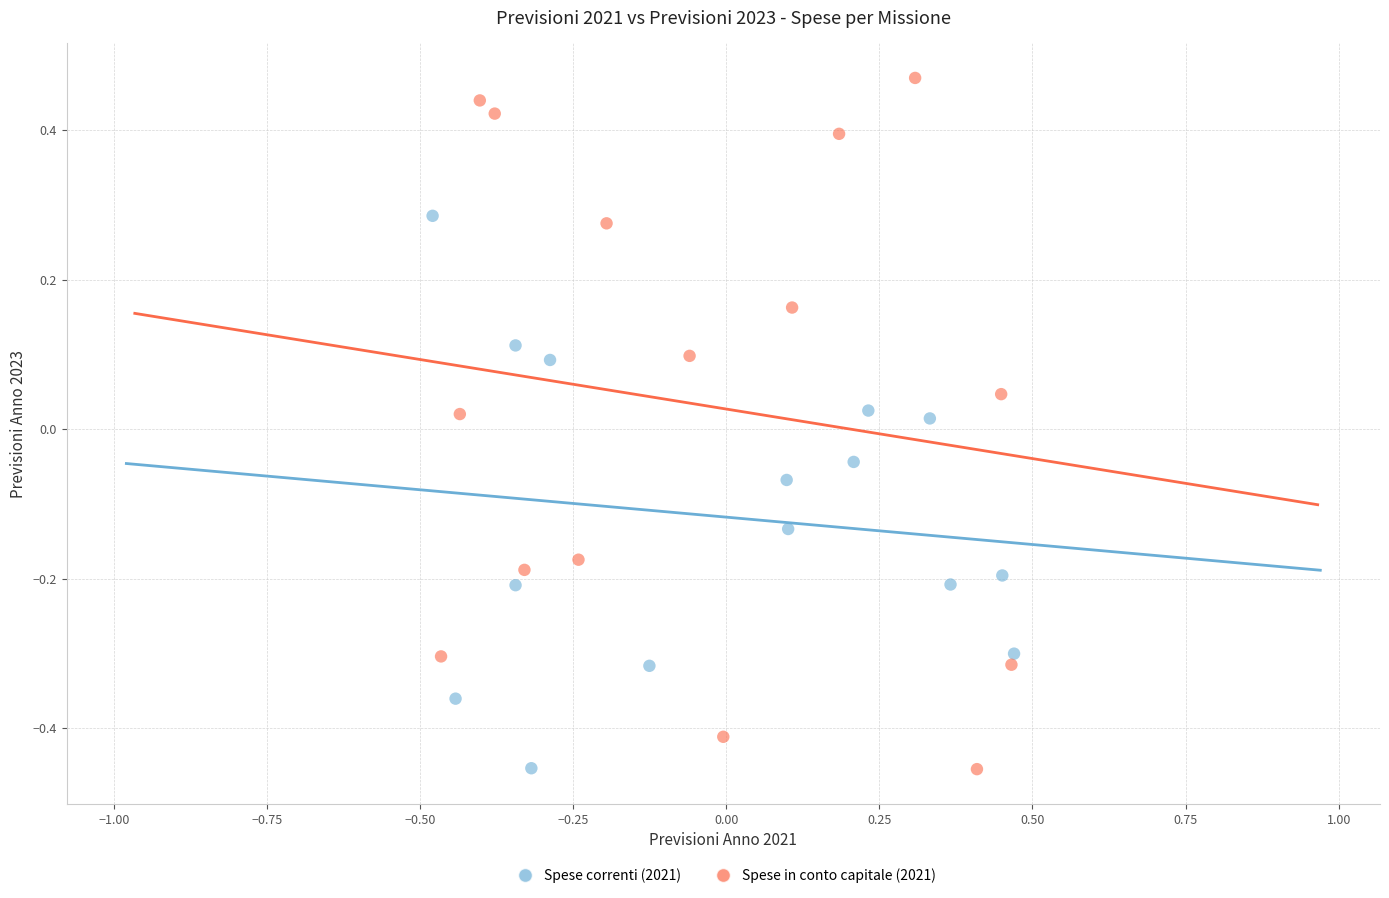

Which series has the largest Y range (max minus min)?

Spese in conto capitale (2021)